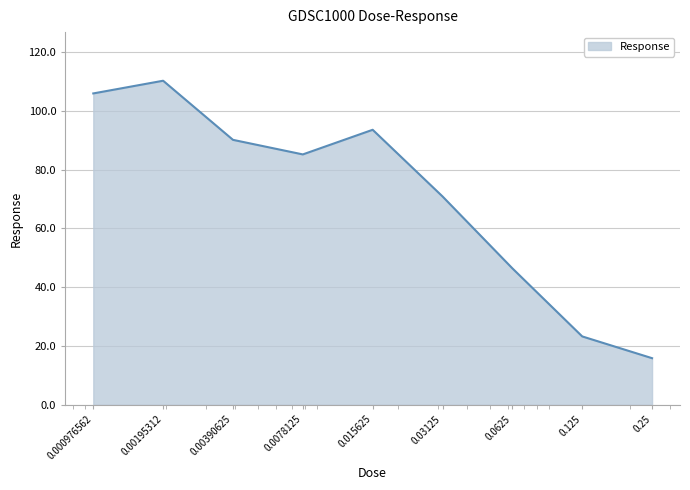

What is the sum of all values?

641.5